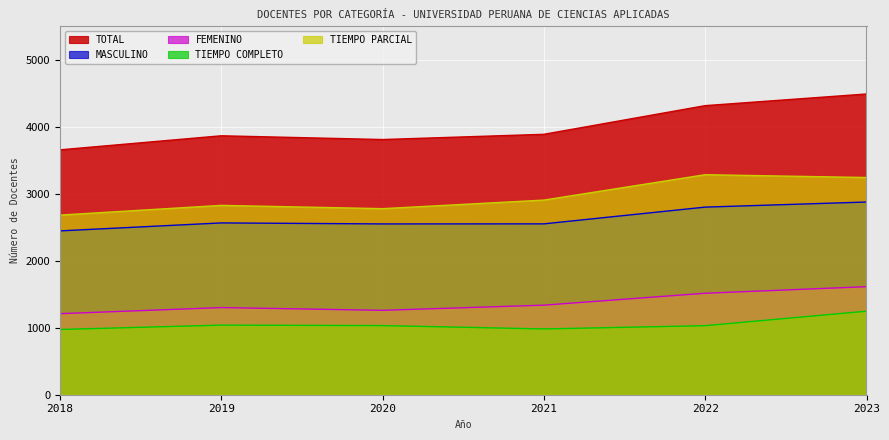

Is the value of TIEMPO COMPLETO at 2019 greater than the value of TOTAL at 2018?

No